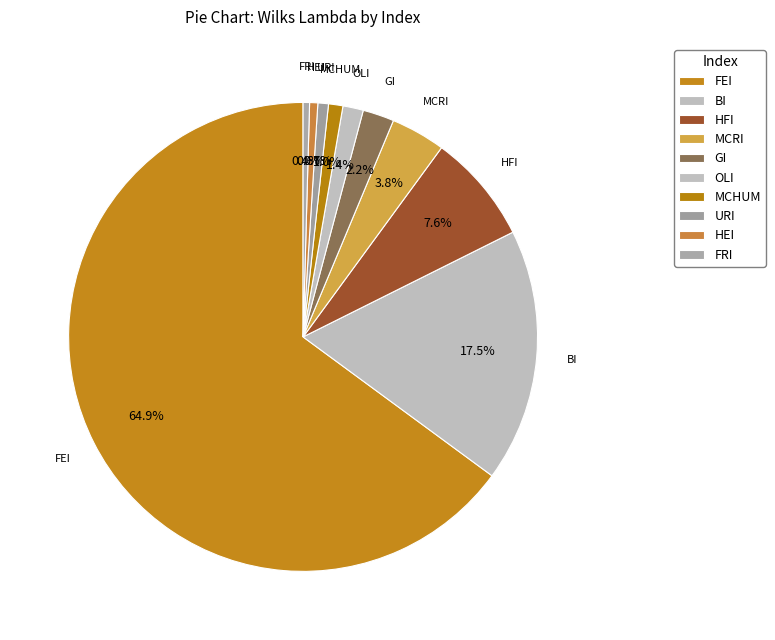

Is there any slice that represents more than half of the pie?

Yes